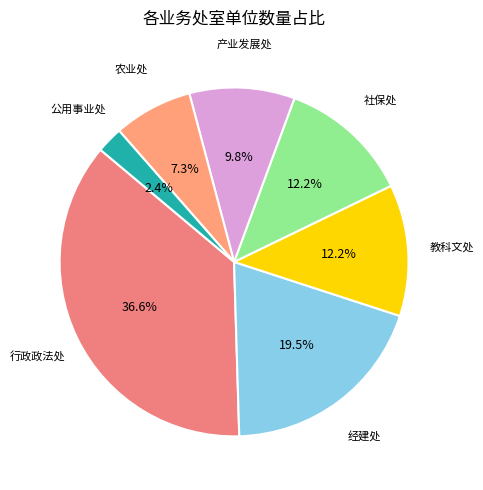

What is the largest slice in the pie chart?

行政政法处